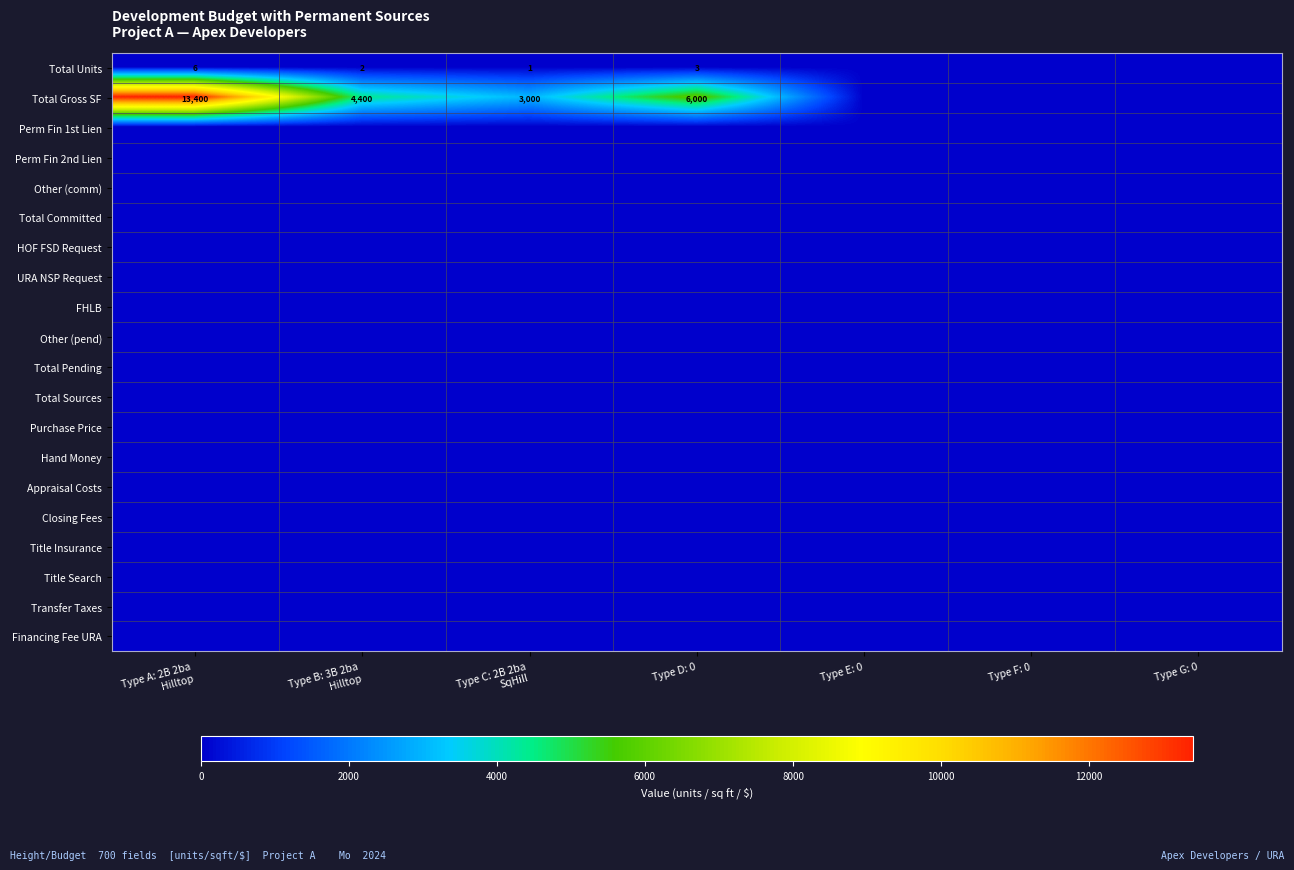

What is the maximum value shown in the chart?

13400